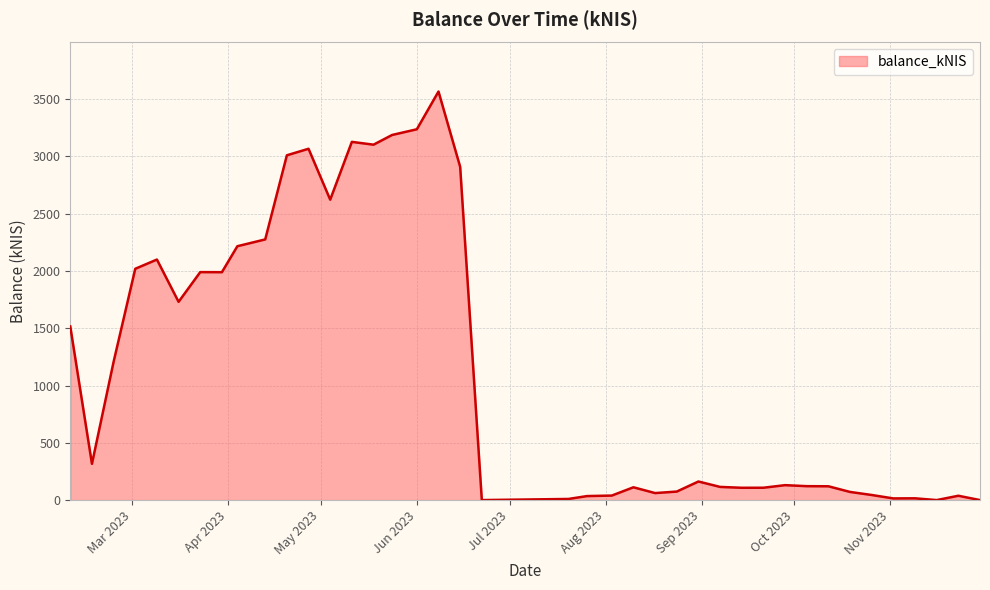

What is the difference between the maximum and minimum values?

3566.0